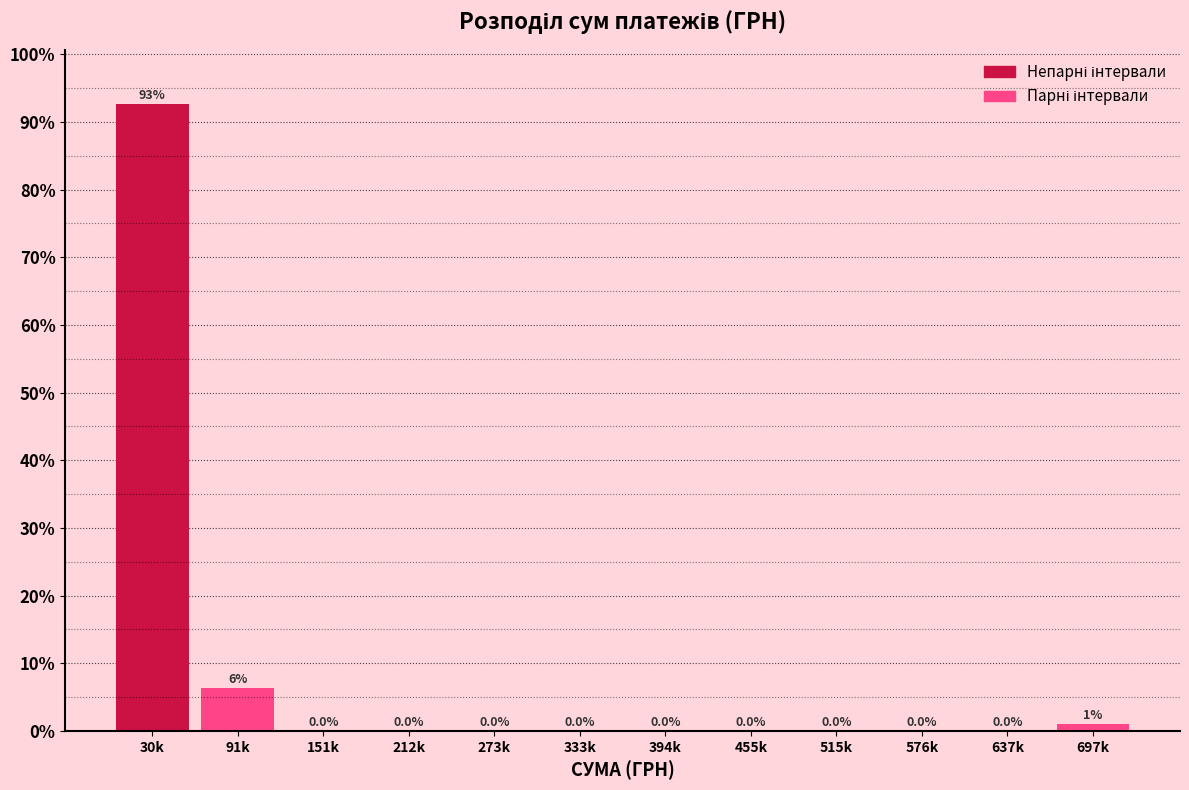

Is it true that the value at 455k is 0.0?

True